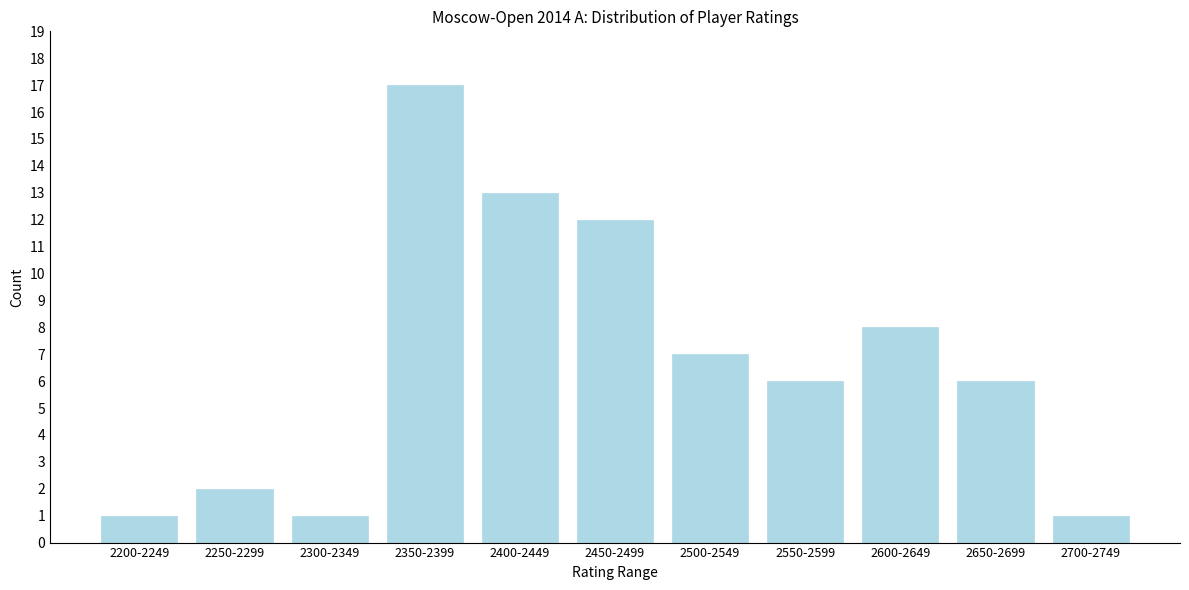

Reading left to right, what are all the values shown in this chart?

1	2	1	17	13	12	7	6	8	6	1